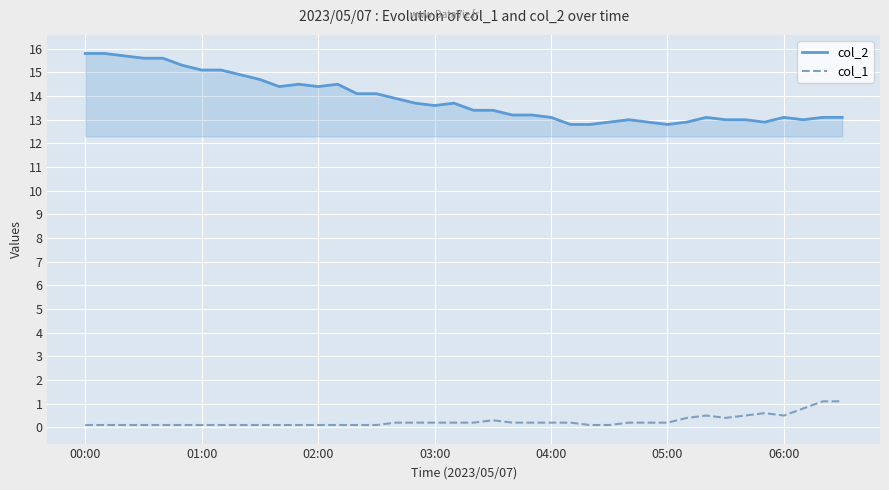

What is the sum of all col_1 values?

10.4